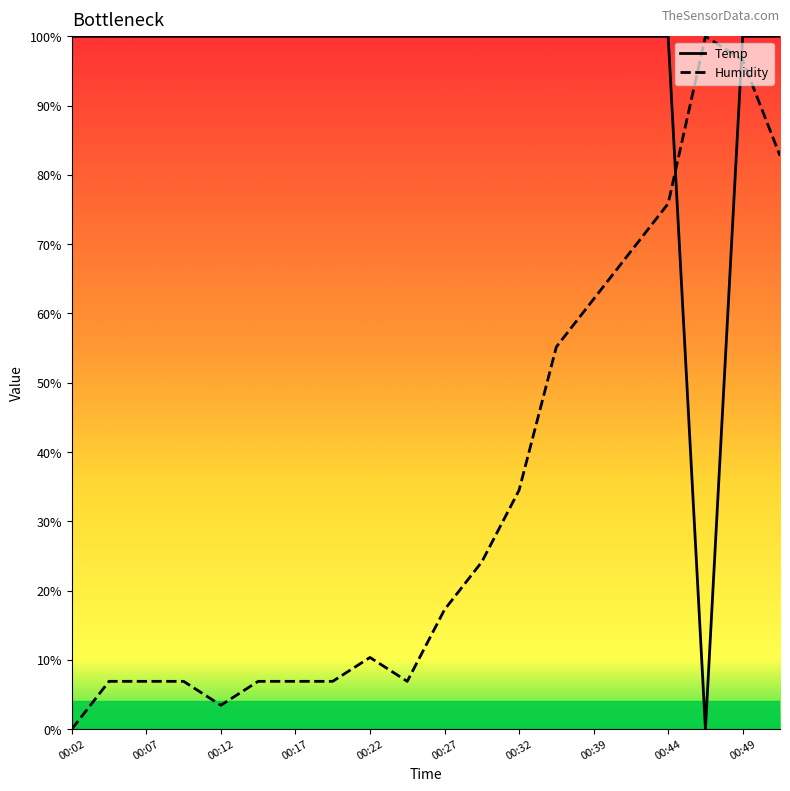

True or false: Humidity and Temp intersect in this chart.

True